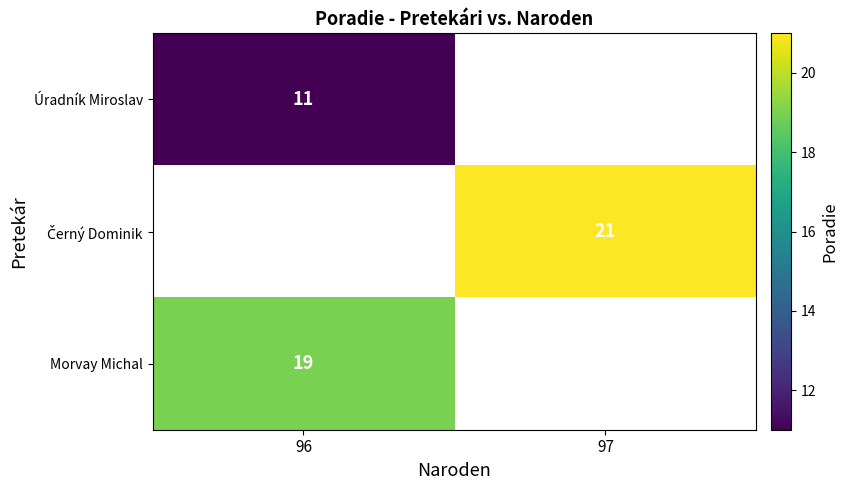

True or false: Úradník Miroslav has a value of 11 at 96.

True